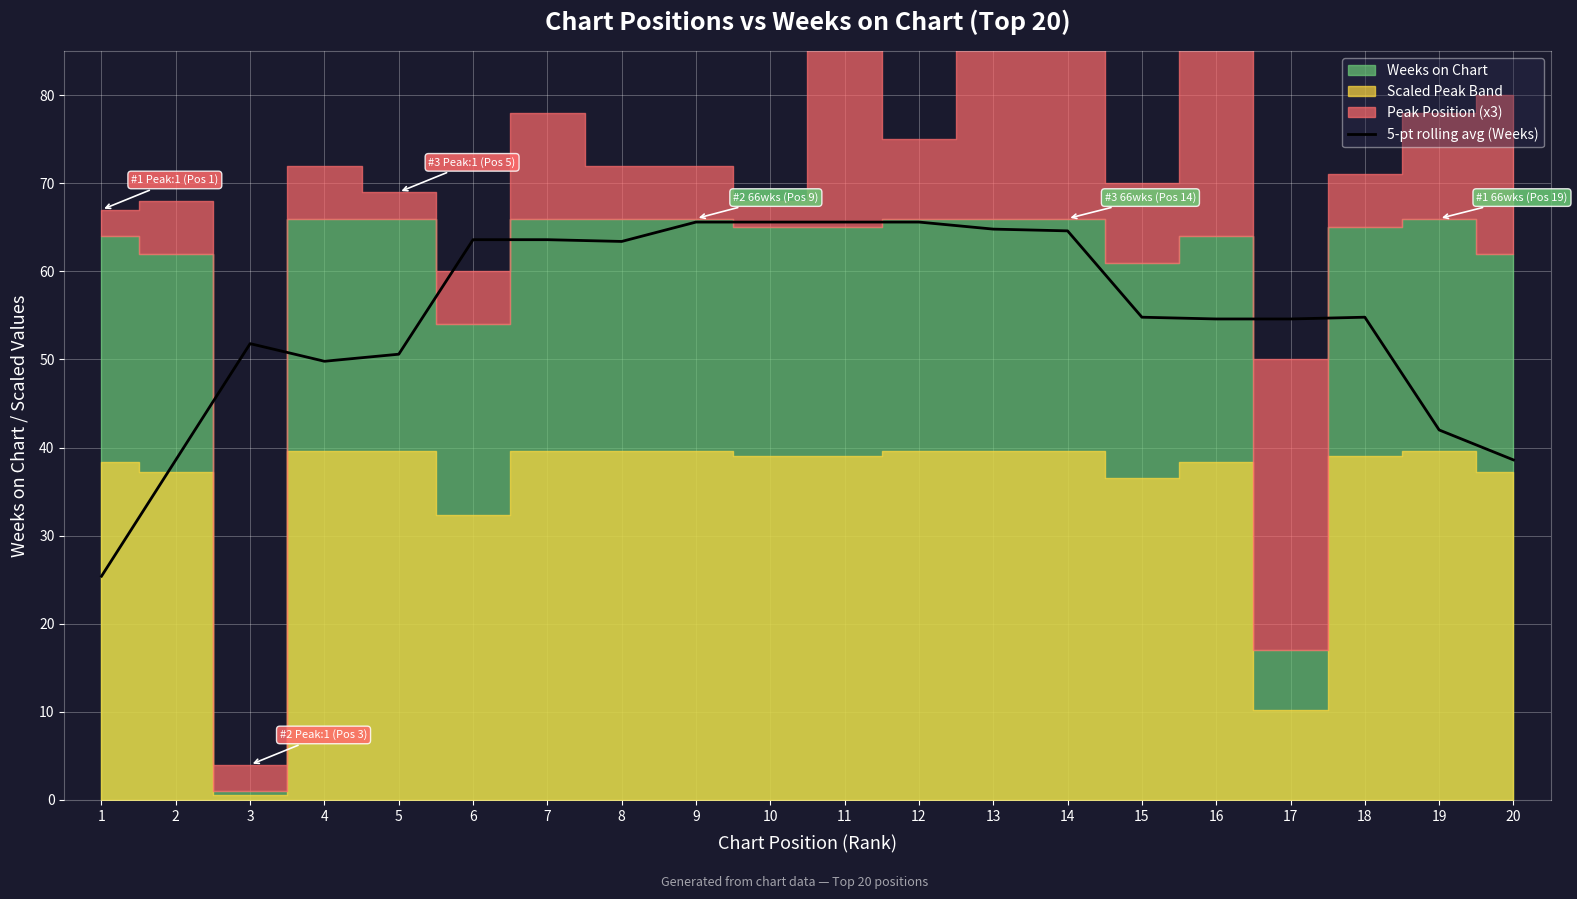

Approximately how many times larger is the value at 11 compared to 4?

1.3